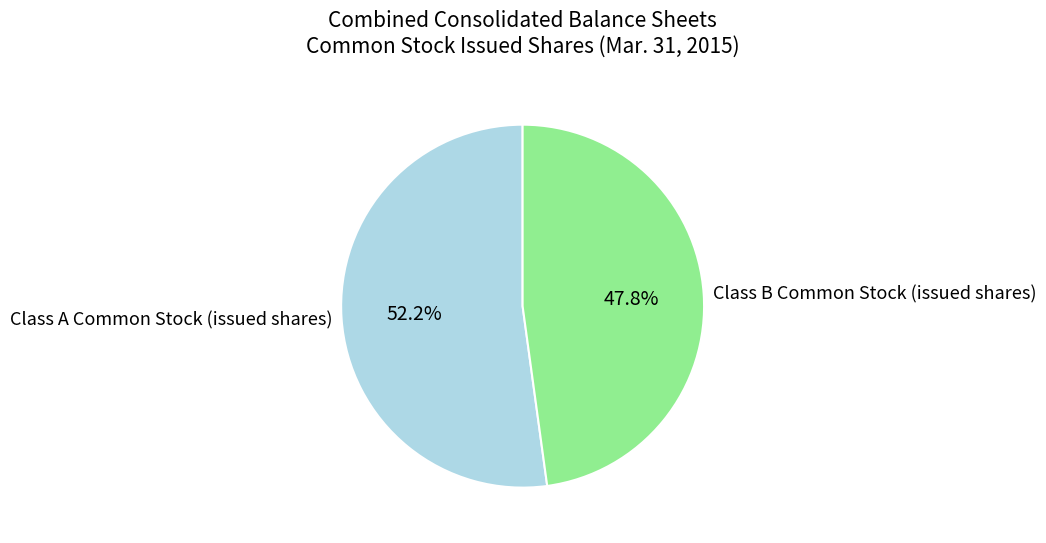

Is the sum of Class A Common Stock (issued shares) and Class B Common Stock (issued shares) greater than half?

Yes